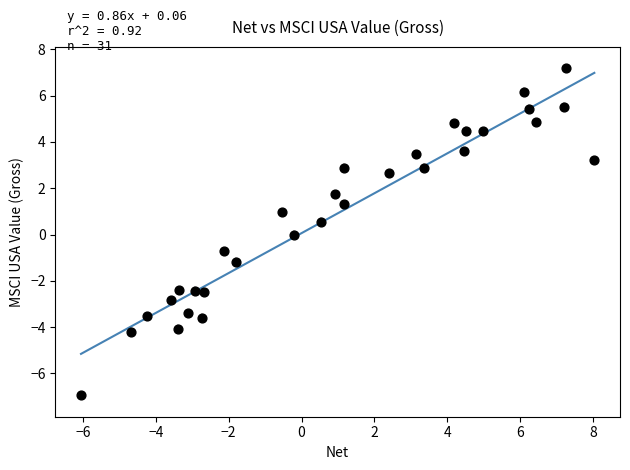

What is the range of Y values (max minus min)?

14.1